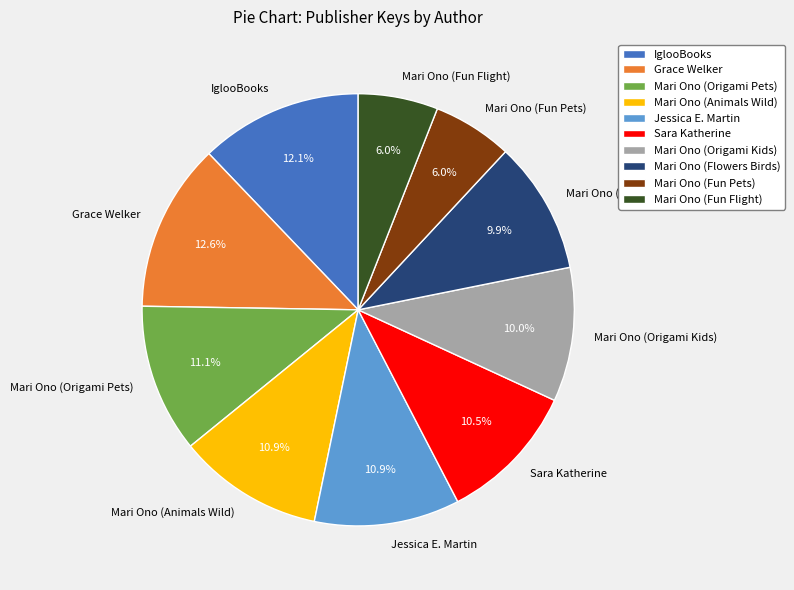

The Sara Katherine slice represents 19% of the pie. True or false?

False